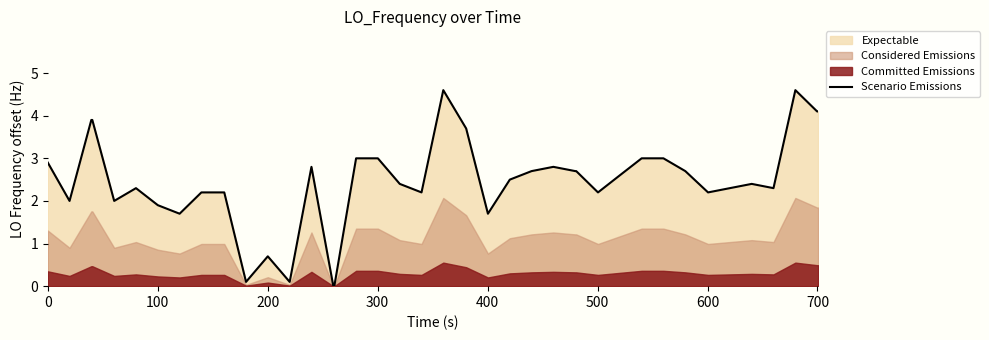

What is the average value?

2.5